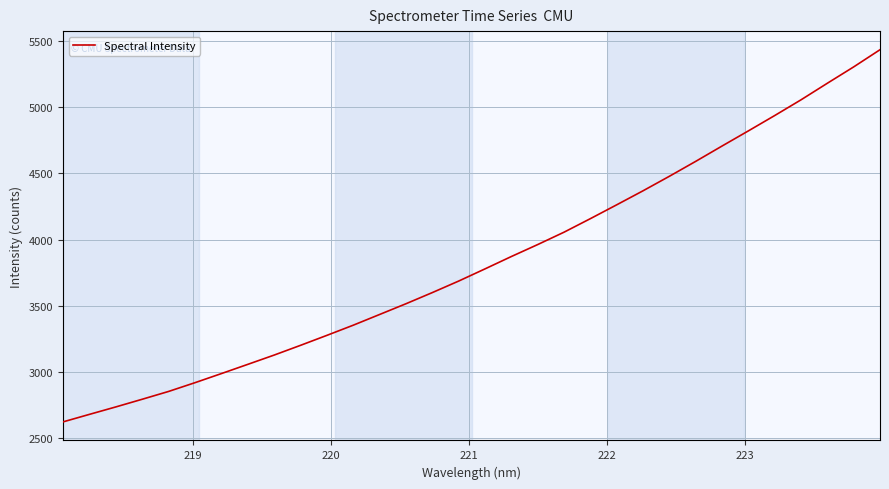

Count the number of categories in the chart.

32